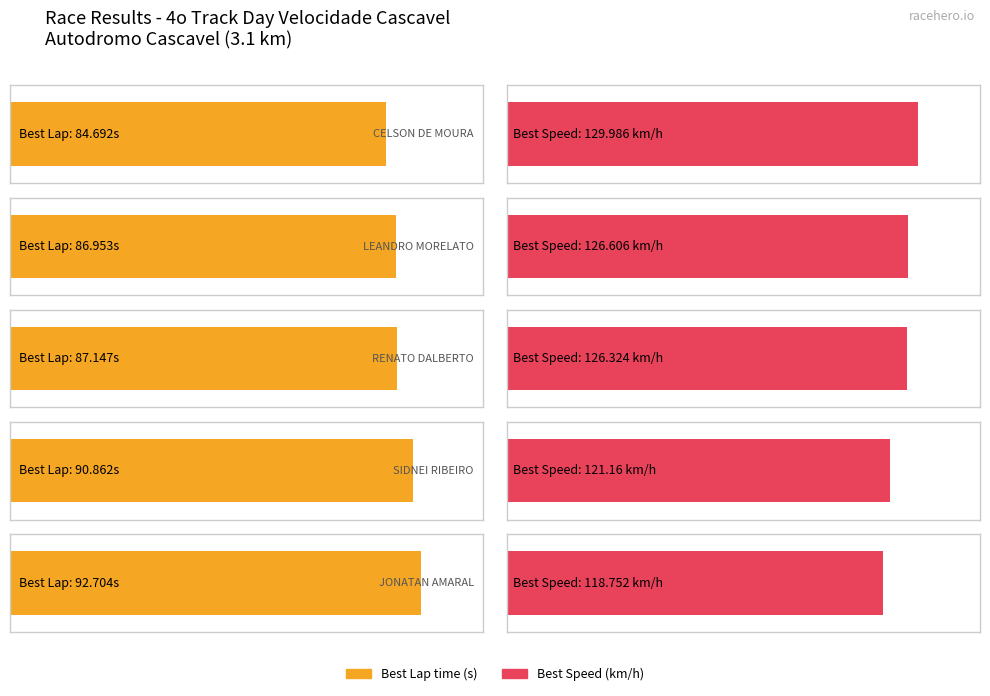

What is the minimum value for Best Speed?

118.8